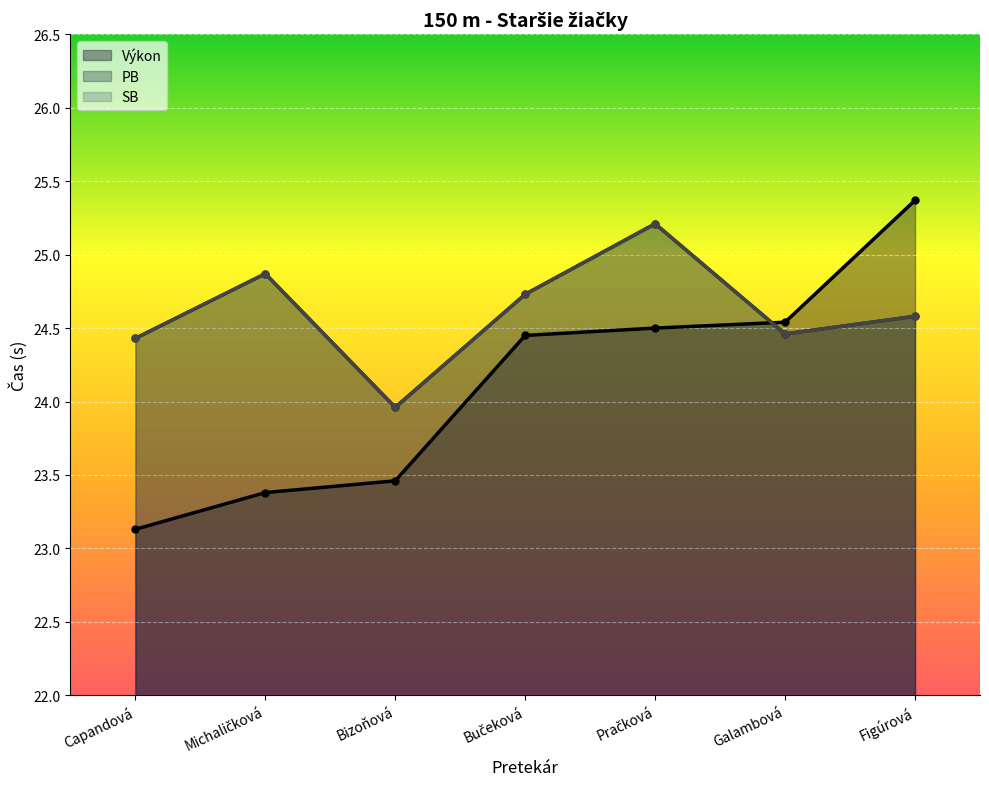

Between Bizoňová and Galambová, which series saw the biggest shift?

Výkon